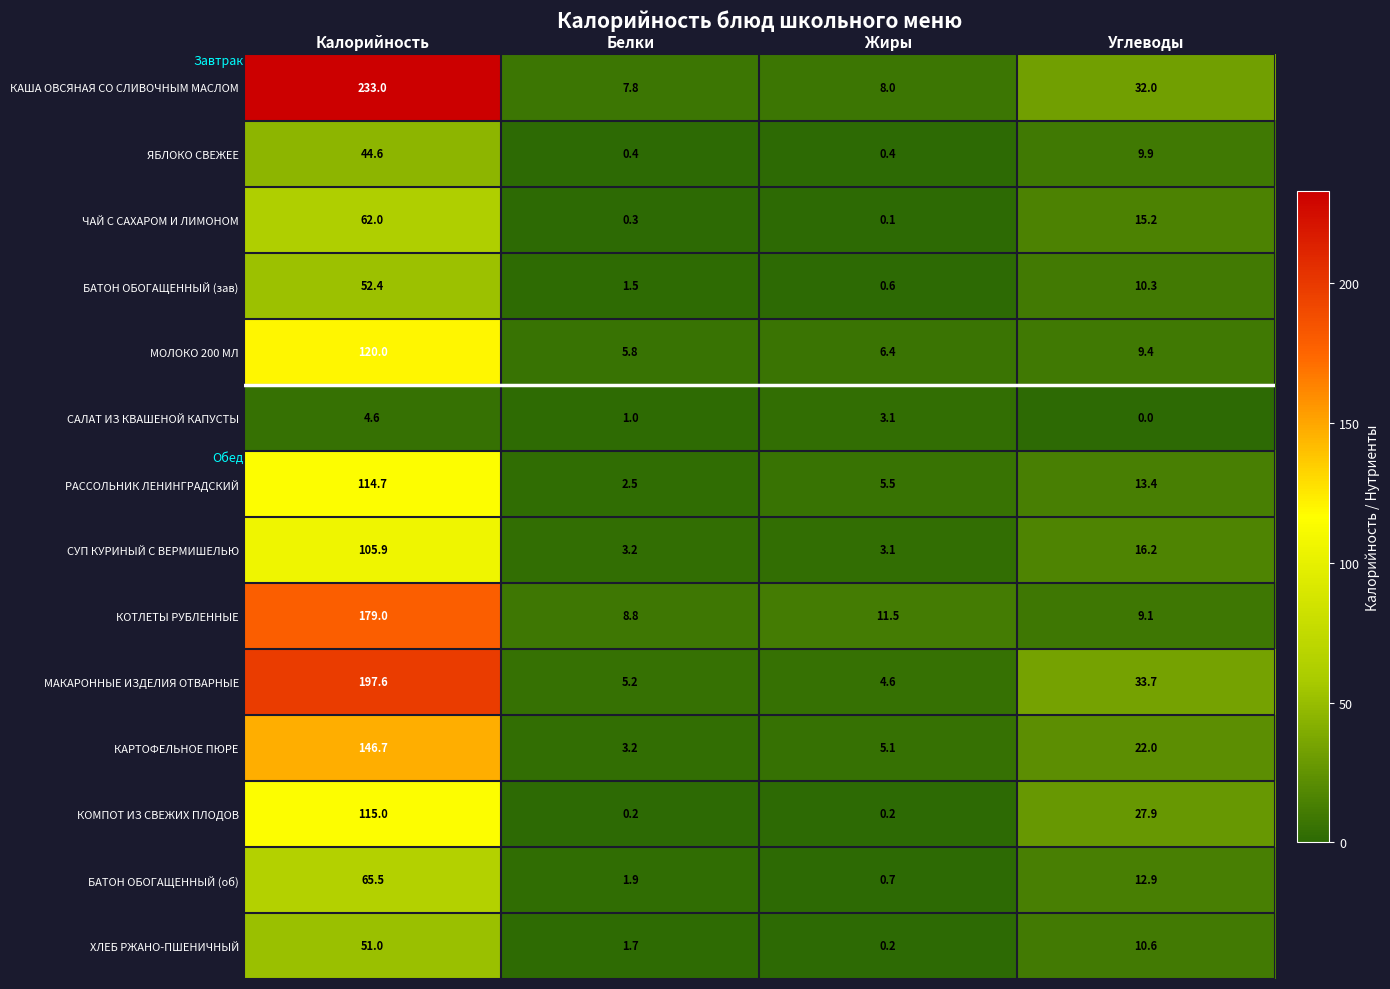

List the series in order of their peak value, highest first.

КАША ОВСЯНАЯ СО СЛИВОЧНЫМ МАСЛОМ, МАКАРОННЫЕ ИЗДЕЛИЯ ОТВАРНЫЕ, КОТЛЕТЫ РУБЛЕННЫЕ, КАРТОФЕЛЬНОЕ ПЮРЕ, МОЛОКО 200 МЛ, КОМПОТ ИЗ СВЕЖИХ ПЛОДОВ, РАССОЛЬНИК ЛЕНИНГРАДСКИЙ, СУП КУРИНЫЙ С ВЕРМИШЕЛЬЮ, БАТОН ОБОГАЩЕННЫЙ (об), ЧАЙ С САХАРОМ И ЛИМОНОМ, БАТОН ОБОГАЩЕННЫЙ (зав), ХЛЕБ РЖАНО-ПШЕНИЧНЫЙ, ЯБЛОКО СВЕЖЕЕ, САЛАТ ИЗ КВАШЕНОЙ КАПУСТЫ